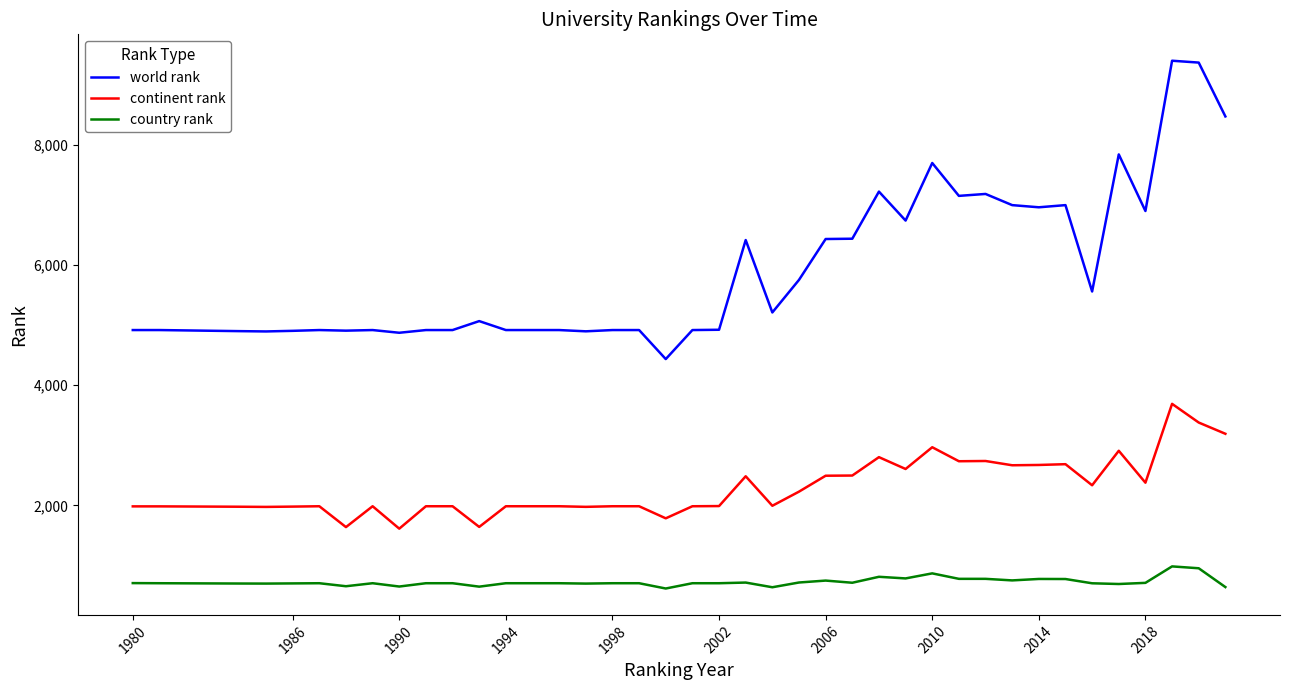

Which series has the largest total across all categories?

world rank